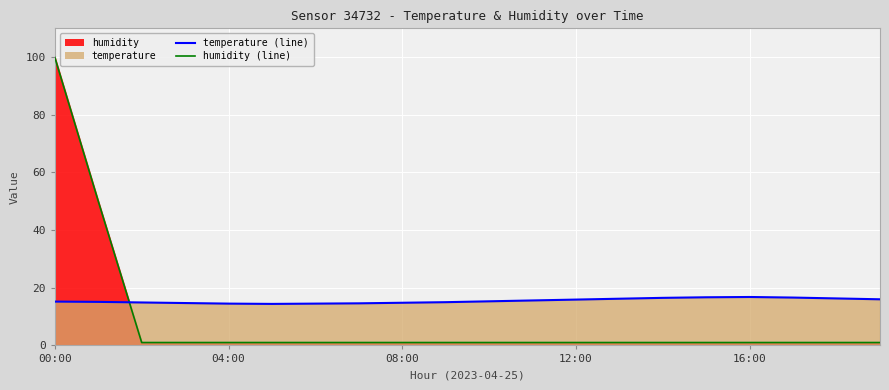

What is the difference between the second highest and minimum values in the humidity (line) series?

49.0